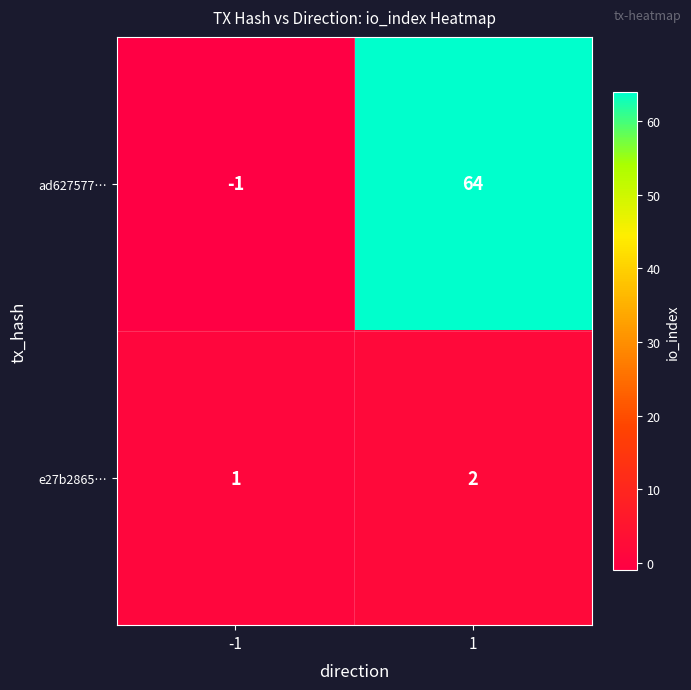

Reading right to left, extract all data points from this chart.

ad627577…: 64	-1
e27b2865…: 2	1